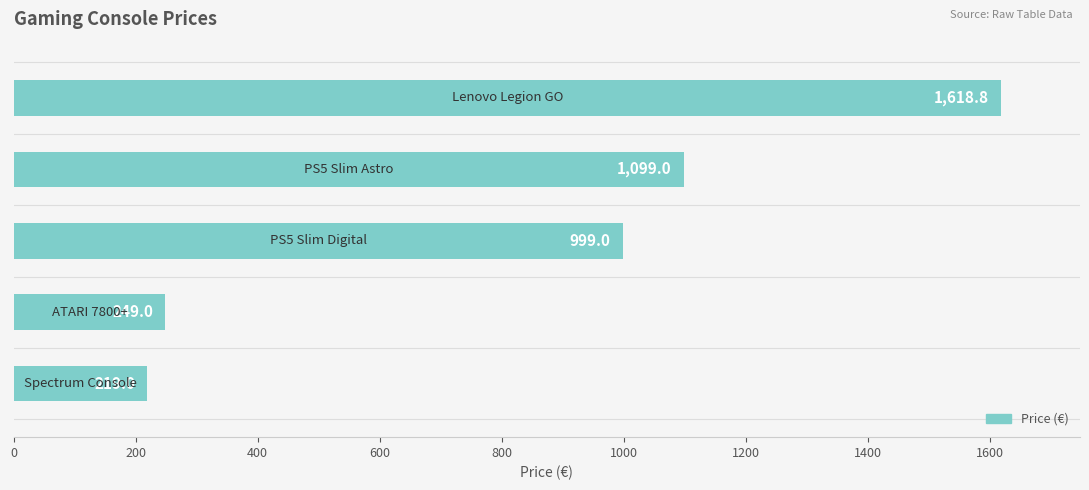

What is the average value?

837.0